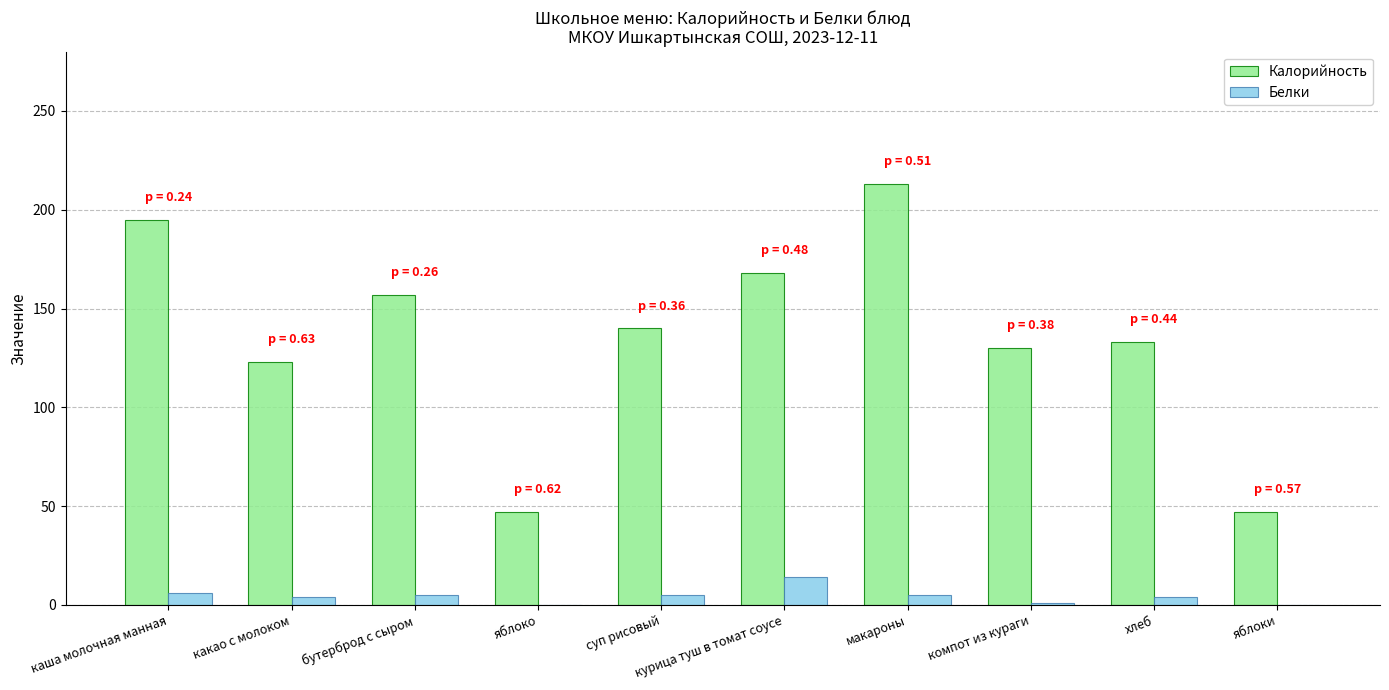

Is the value of Калорийность at курица туш в томат соусе greater than the value of Белки at макароны?

Yes